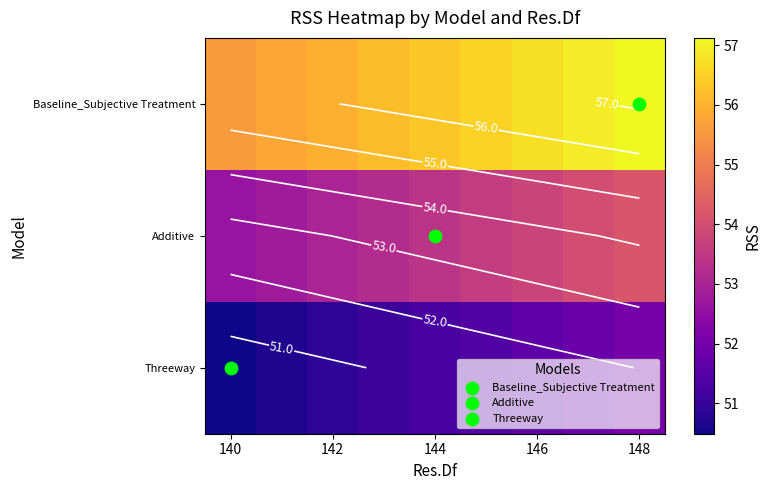

What is the lowest value of the Baseline_Subjective Treatment series?

55.6